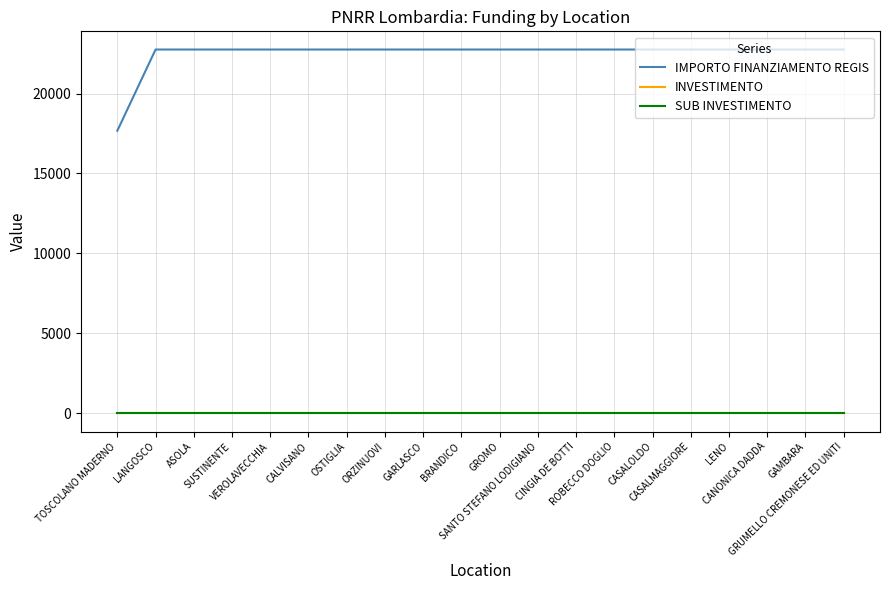

True or false: SUB INVESTIMENTO and INVESTIMENTO intersect in this chart.

False